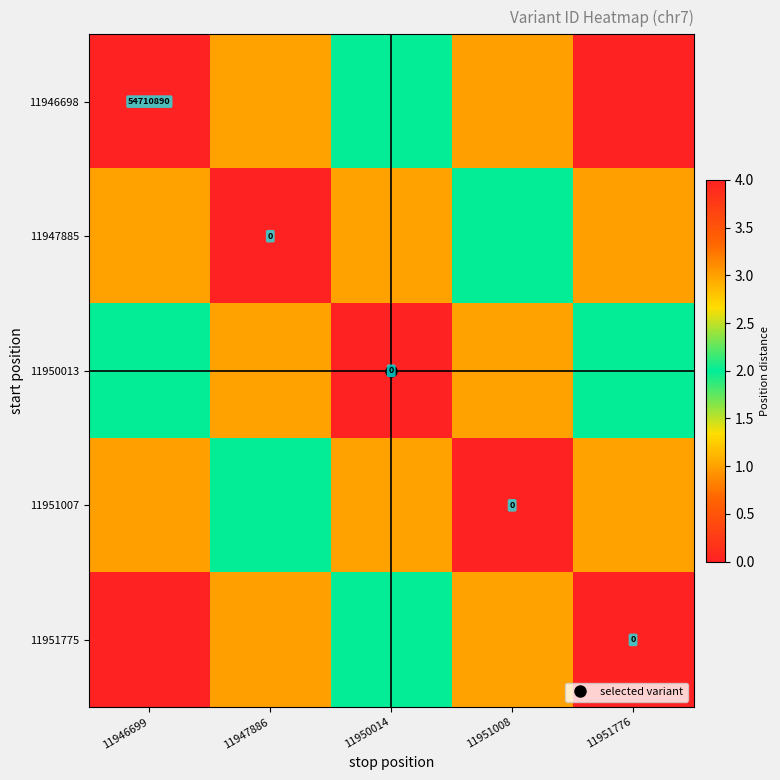

Where does the 11950013 series first go above 1?

11946699